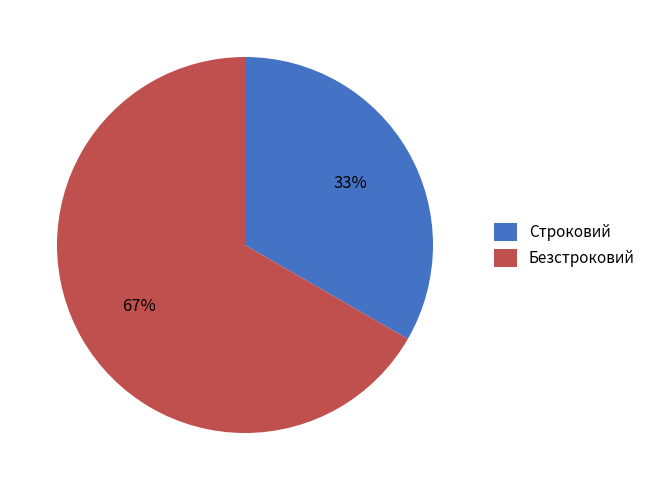

Which category accounts for the majority?

Безстроковий